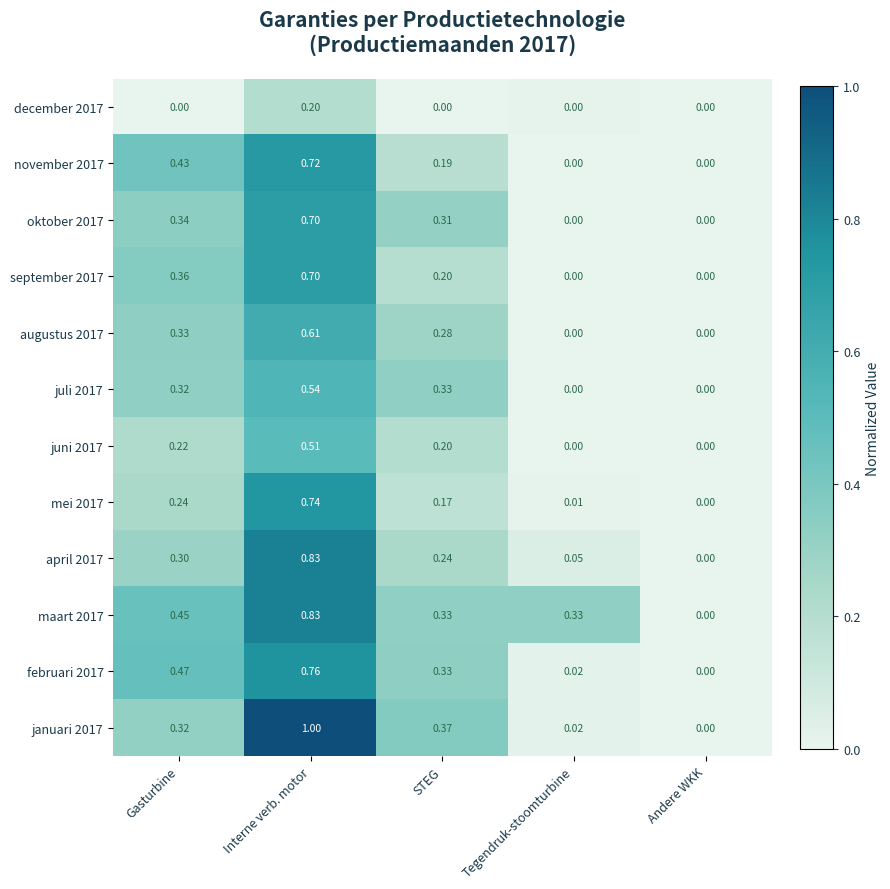

At which label is februari 2017 closest to 0?

Andere WKK